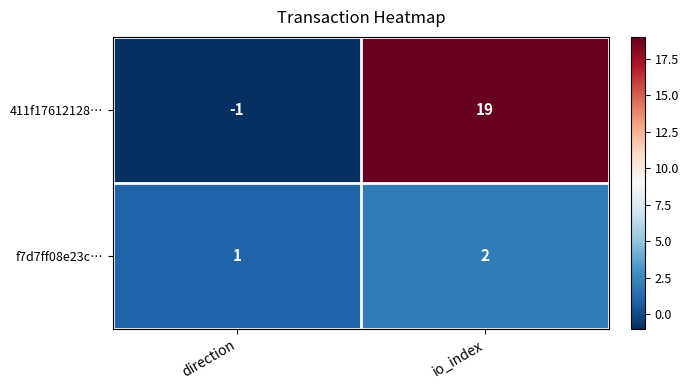

The f7d7ff08e23c… series shows 1 at direction. True or false?

True